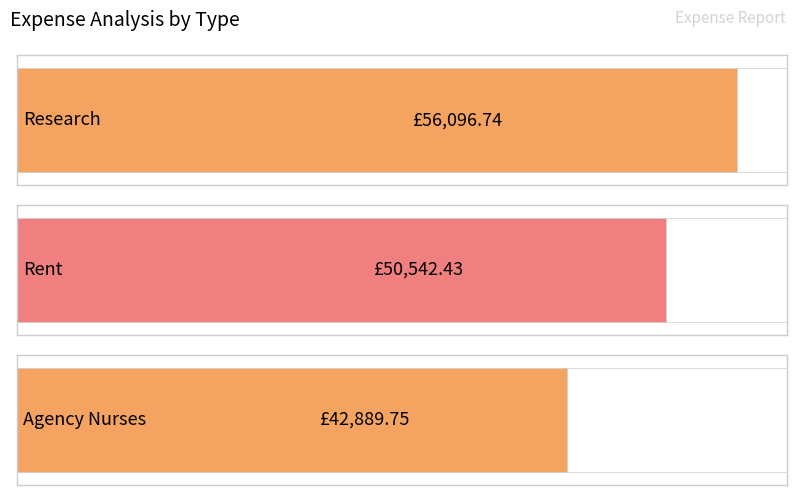

Does the chart contain any negative values?

No